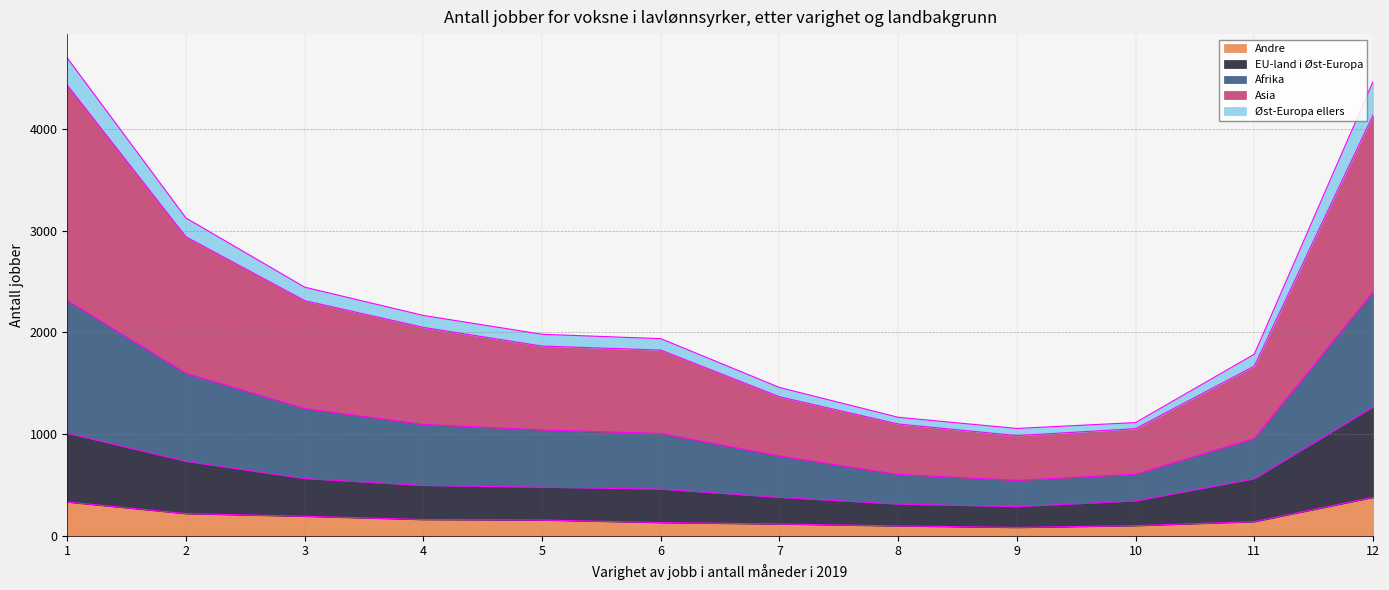

True or false: Andre and EU-land i Øst-Europa cross at least once.

False